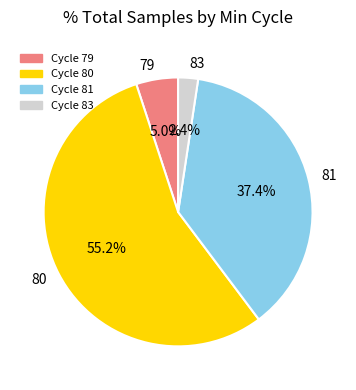

Which slice is the largest?

80